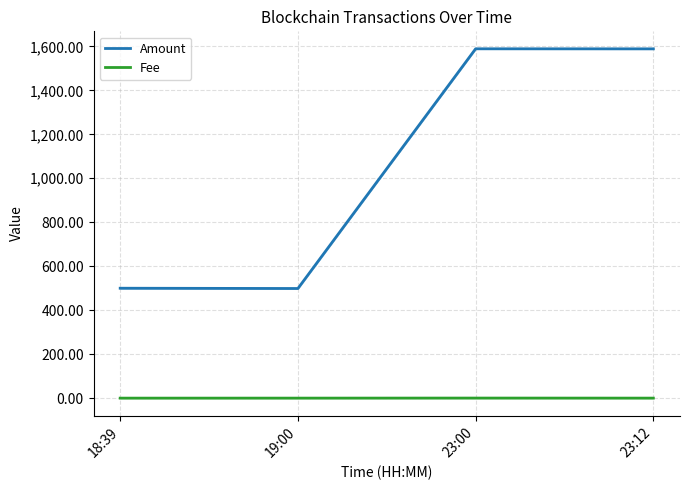

What is the sum of the Fee values at 23:12 and 23:00?

0.8